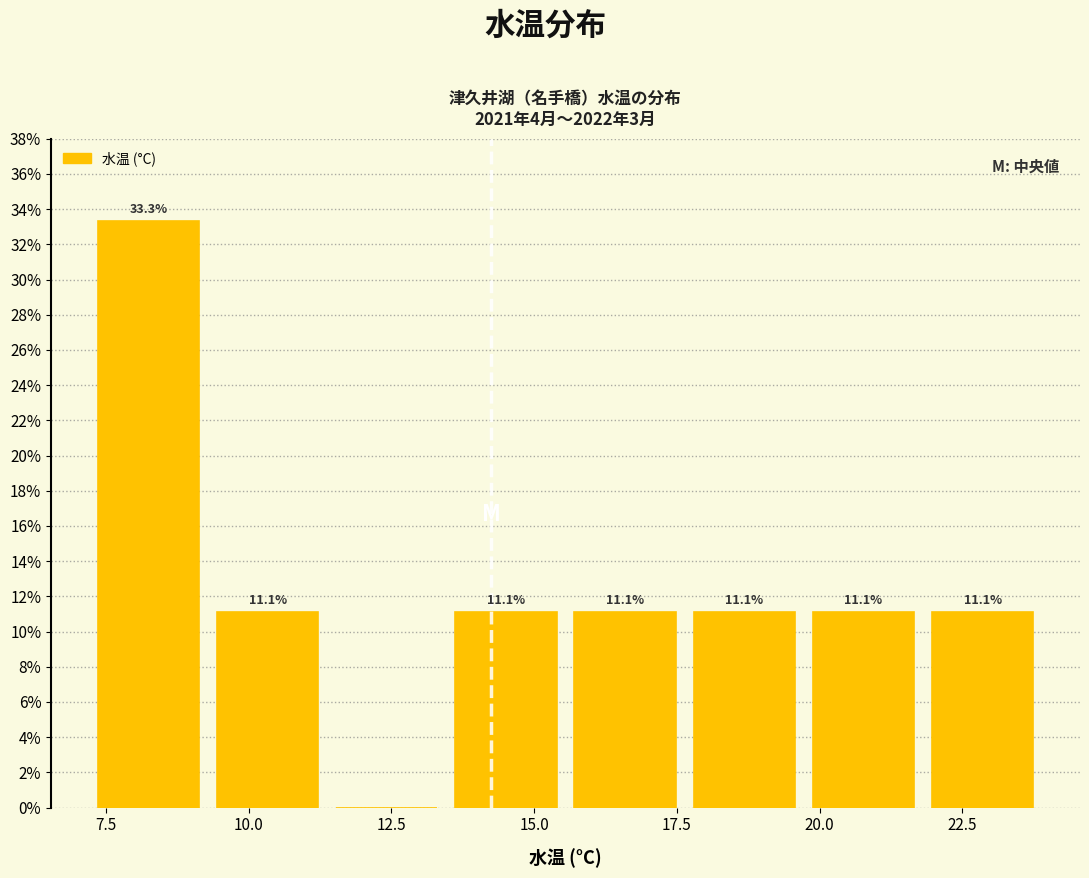

Which range on the x-axis has the tallest bar?

7.0 to 9.5